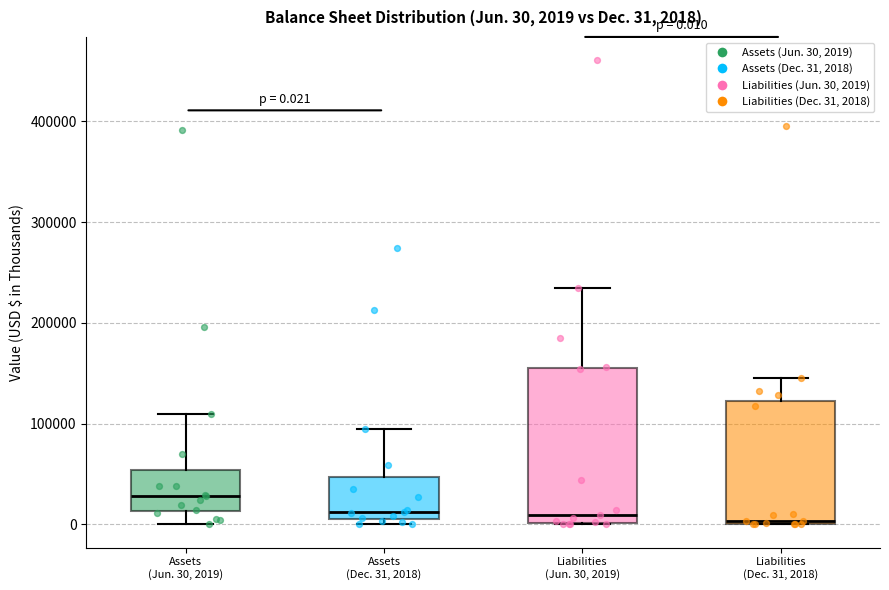

Which box is the tallest, from its lower edge to its upper edge?

Liabilities (Jun. 30, 2019)